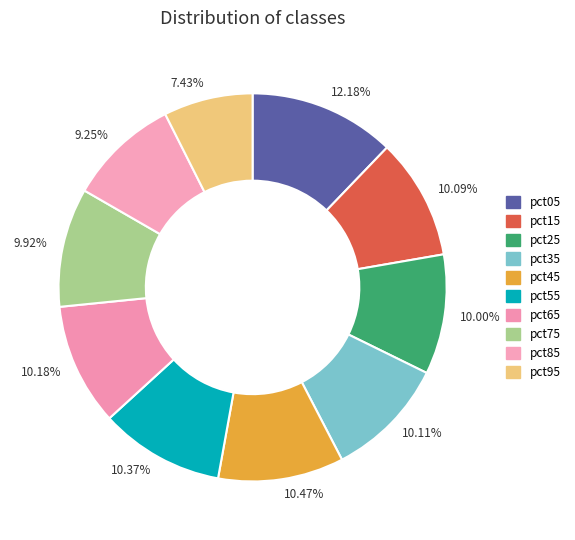

Do 10.37% and 9.92% together represent more than half of the pie?

No